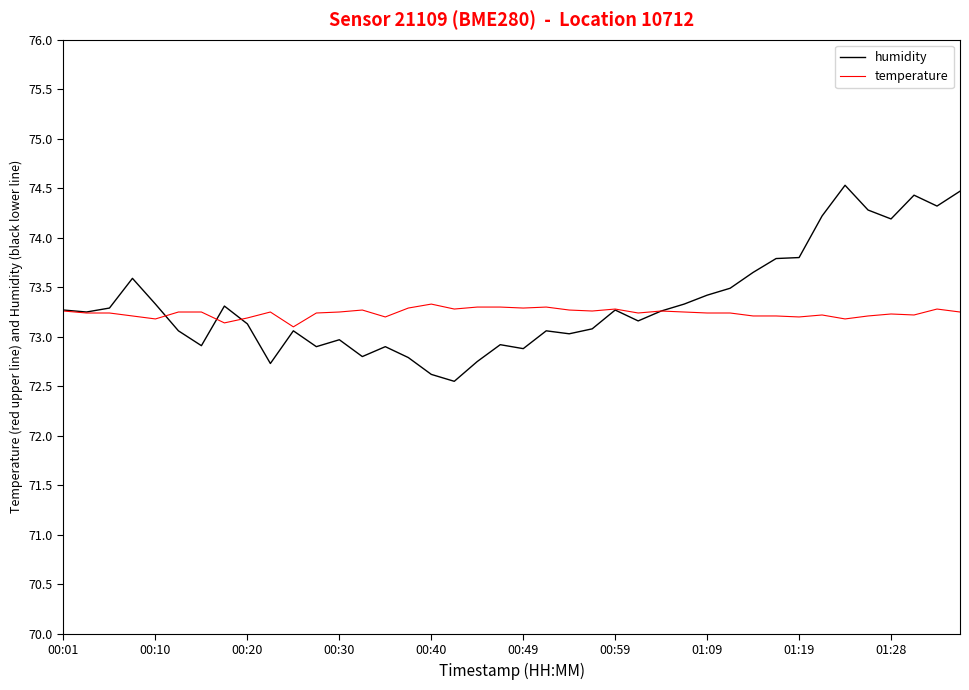

What is the lowest value of the temperature series?

73.1